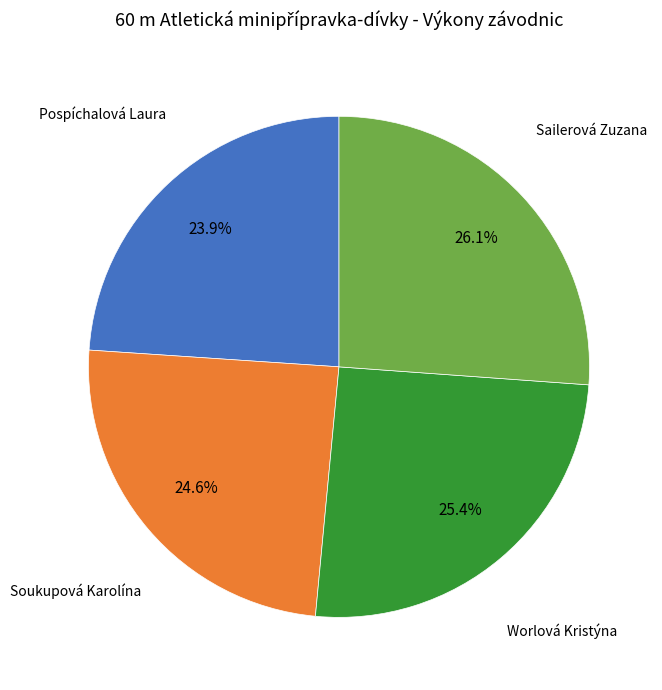

Does any single category account for the majority?

No